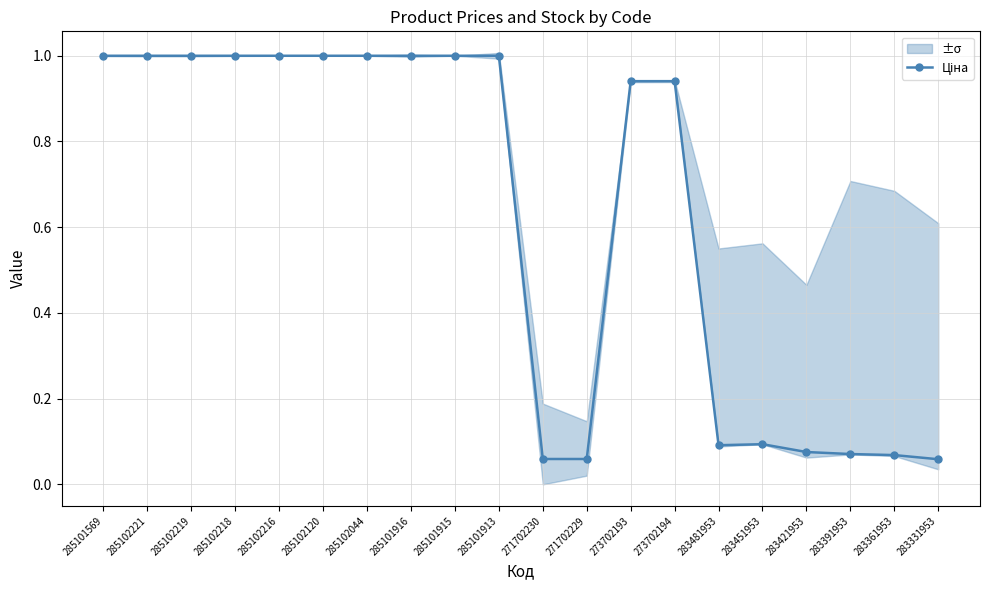

At which category does the data reach its first local peak?

283451953